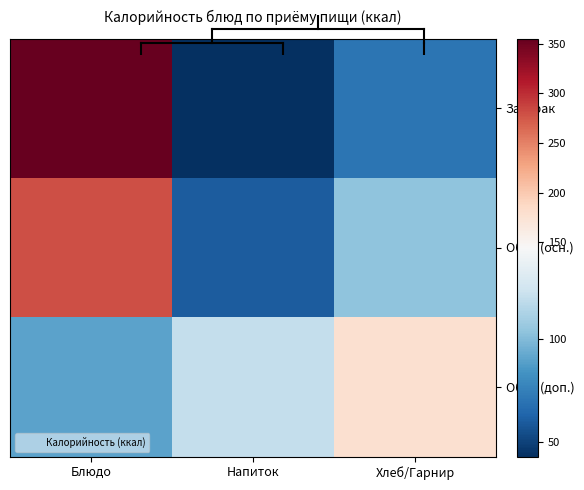

Between Блюдо and Напиток, which series saw the biggest shift?

Завтрак